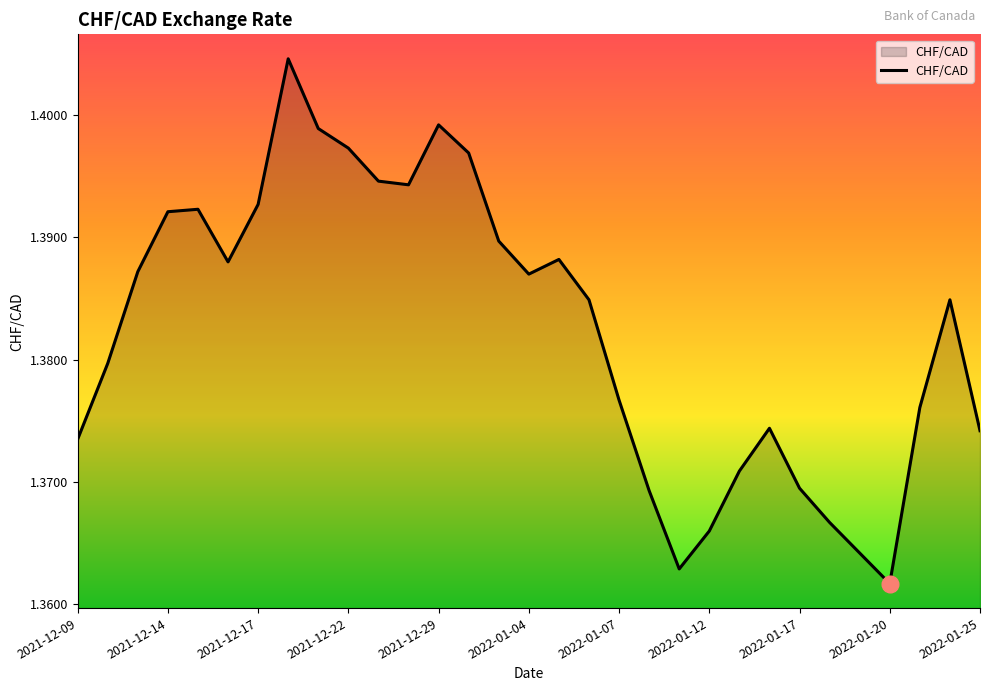

What is the smallest value displayed?

1.4